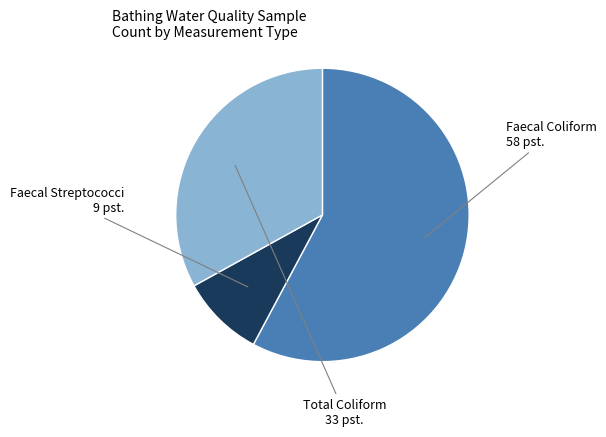

How many slices are in this pie chart?

3